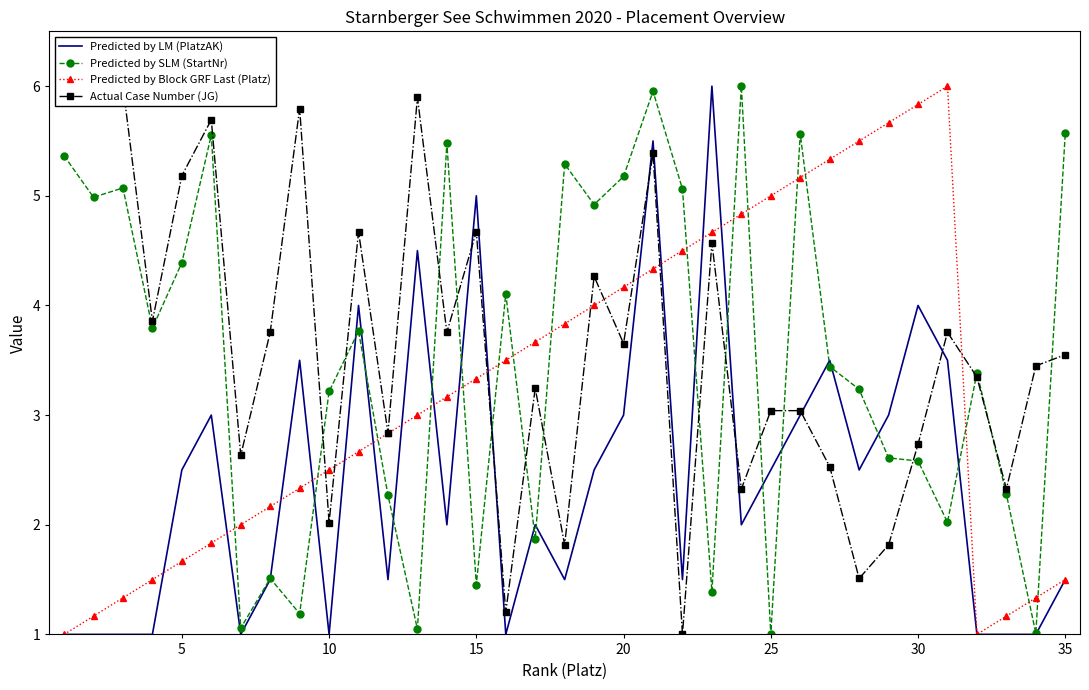

How many distinct data groups are displayed?

4